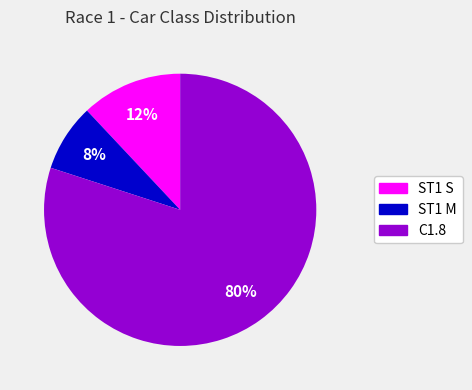

Does C1.8 represent more than half of the total?

Yes